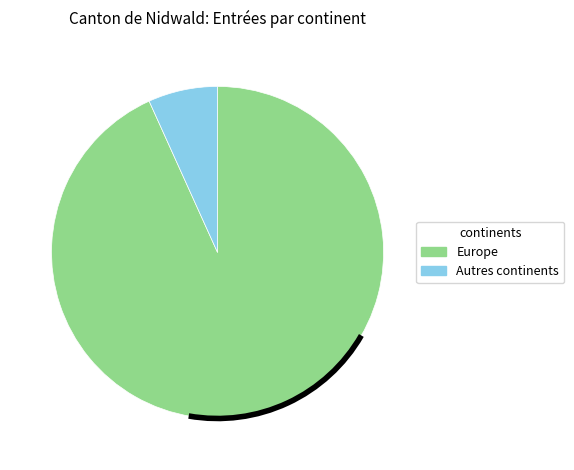

Is there any slice that represents more than half of the pie?

Yes